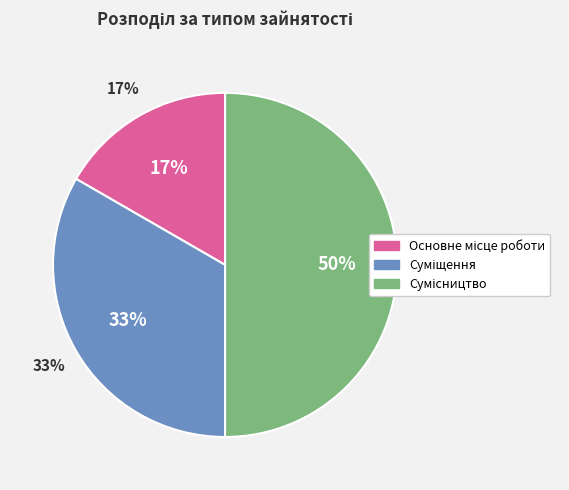

Combined, do Основне місце роботи and Сумісництво account for over 50%?

Yes